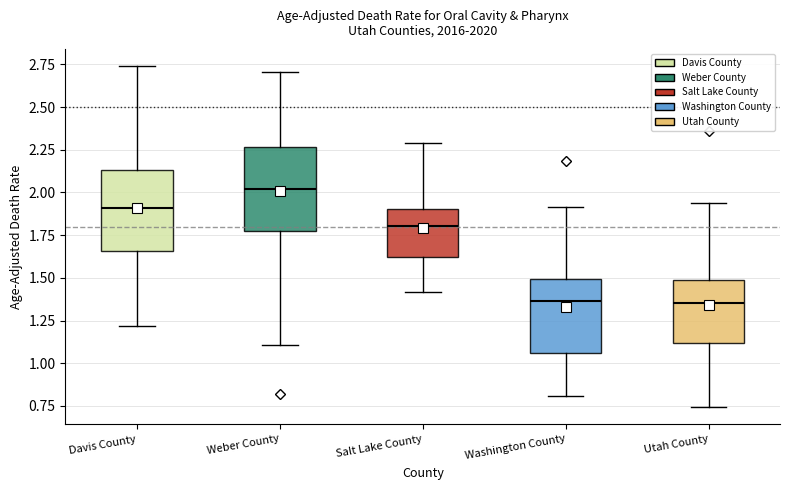

Where is the lower edge of the box for Washington County on the y-axis? The values are not printed on the chart, so give them approximately, as read against the axis.

1.05